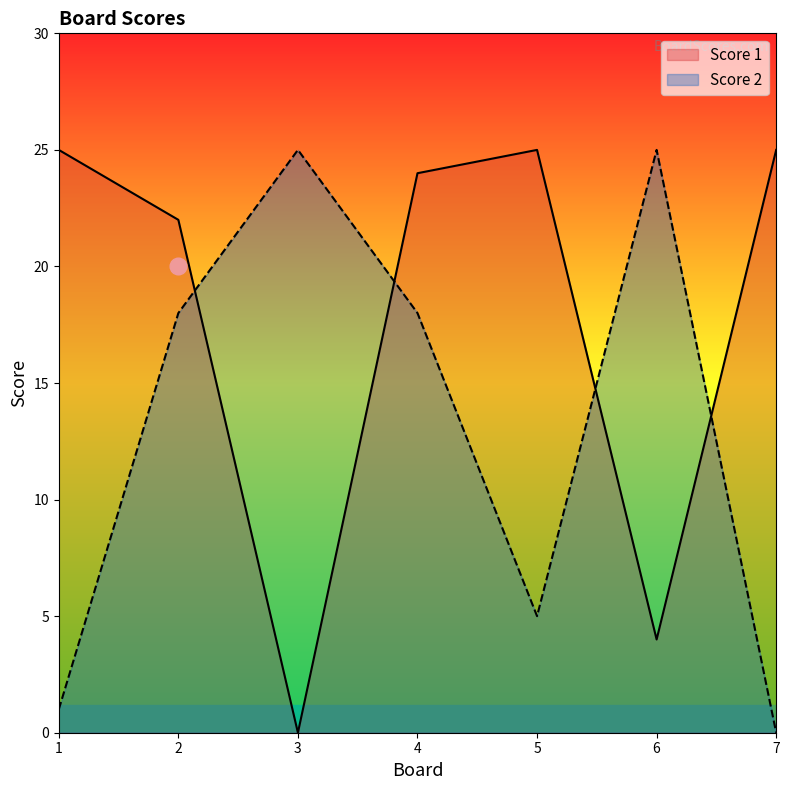

What is the highest value of the Score 1 series?

25